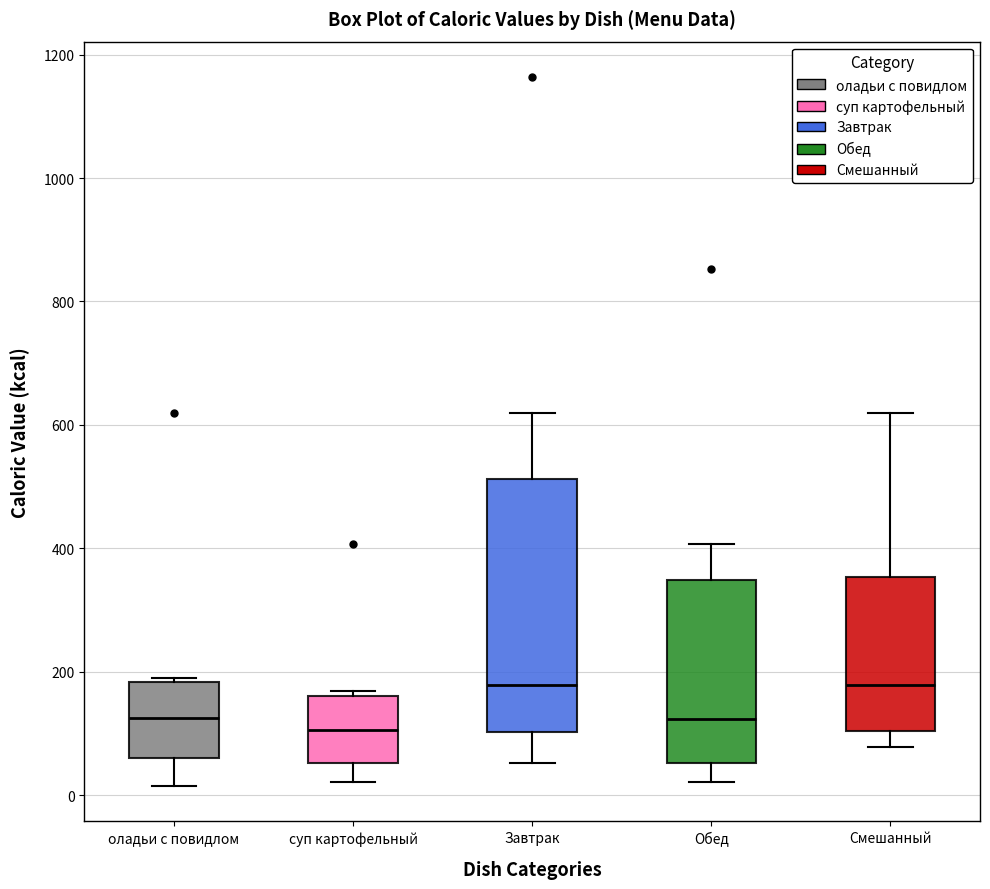

Reading left to right, read every box against the y-axis: the position of its median line, the range the box covers, and the ends of its whiskers. The values are not printed on the chart, so give them approximately, as read against the axis.

оладьи с повидлом: median 120, box 60 to 180, whiskers 20 to 180
суп картофельный: median 100, box 60 to 160, whiskers 20 to 160 (just above the box's upper edge)
Завтрак: median 180, box 100 to 520, whiskers 60 to 620
Обед: median 120, box 60 to 340, whiskers 20 to 400
Смешанный: median 180, box 100 to 360, whiskers 80 to 620